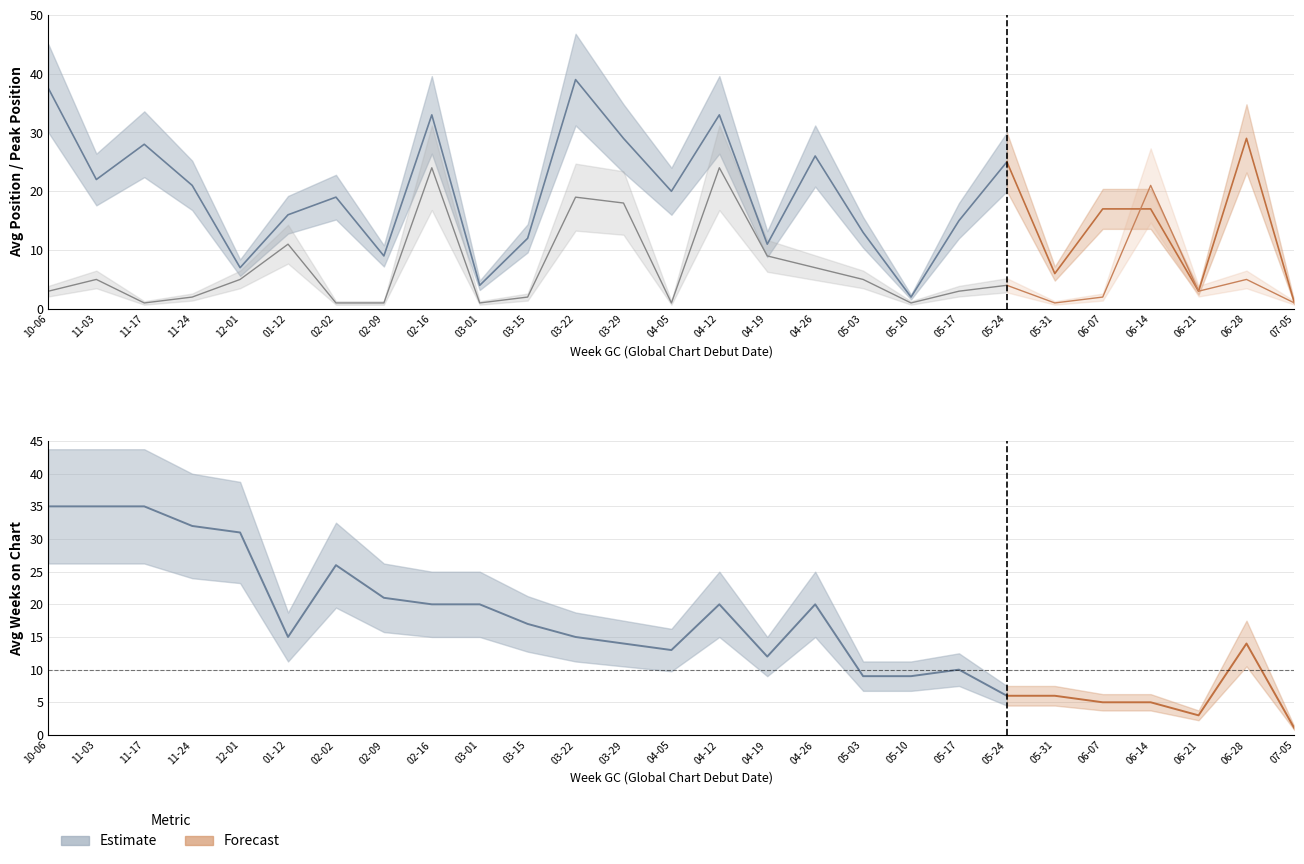

How many intersections are there between Avg Weeks on Chart and Avg Position?

10